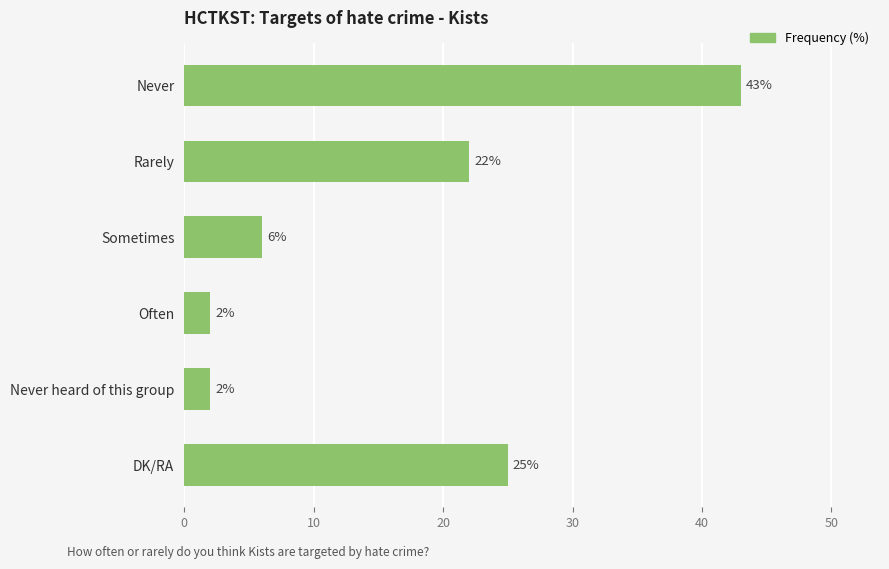

What is the sum of the values at DK/RA and Often?

27